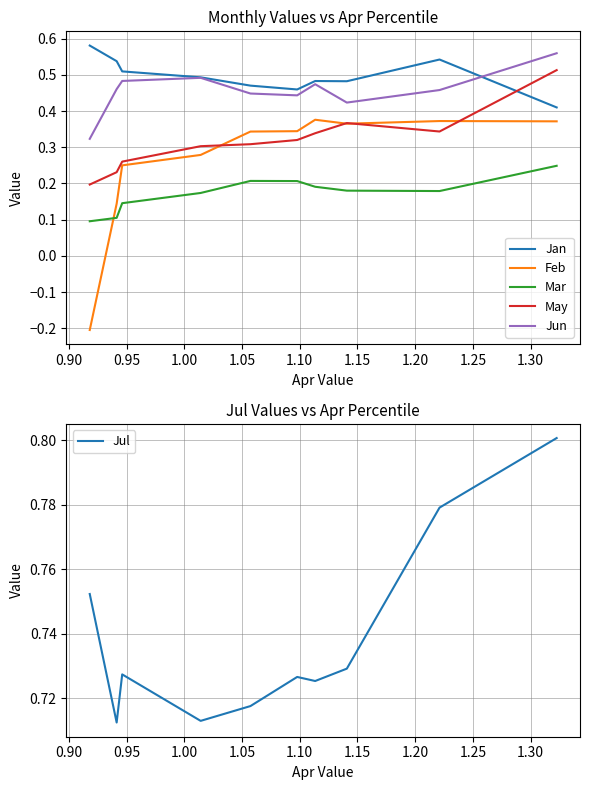

Reading right to left, list all the values displayed in this chart.

Jan: 0.4	0.5	0.5	0.5	0.5	0.5	0.5	0.5	0.5	0.6
Feb: 0.4	0.4	0.4	0.4	0.3	0.3	0.3	0.3	0.1	-0.2
Mar: 0.2	0.2	0.2	0.2	0.2	0.2	0.2	0.1	0.1	0.1
May: 0.5	0.3	0.4	0.3	0.3	0.3	0.3	0.3	0.2	0.2
Jun: 0.6	0.5	0.4	0.5	0.4	0.4	0.5	0.5	0.5	0.3
Jul: 0.8	0.8	0.7	0.7	0.7	0.7	0.7	0.7	0.7	0.8